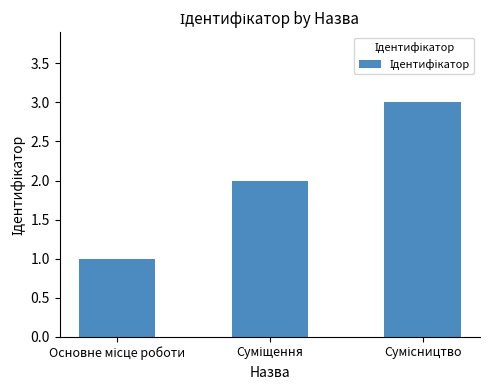

What is the difference between the second highest and minimum values?

1